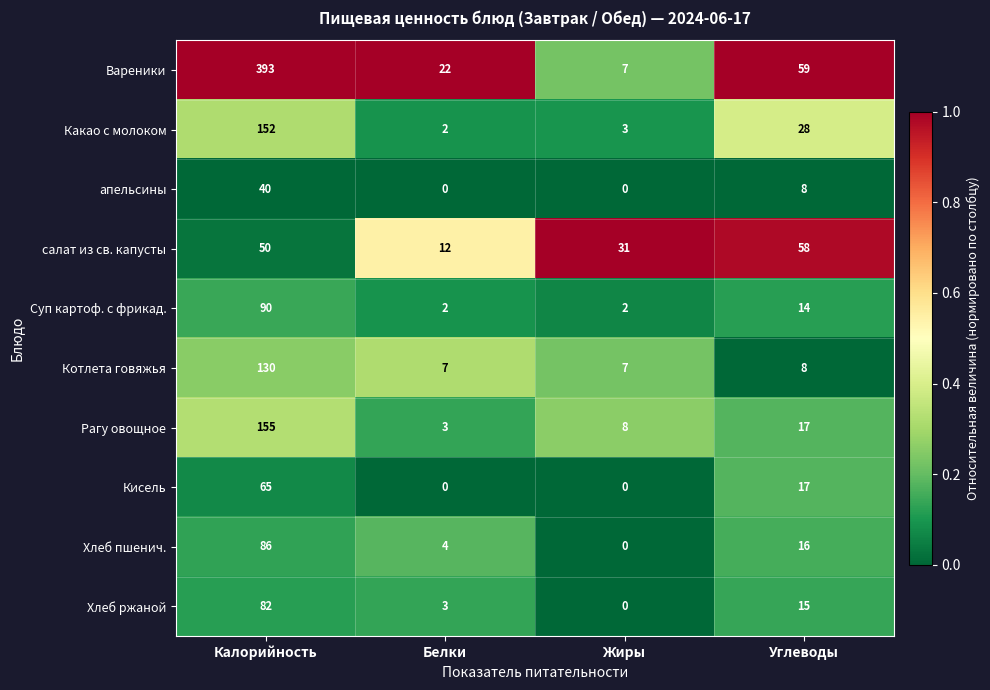

What is the total value across all series at Белки?

55